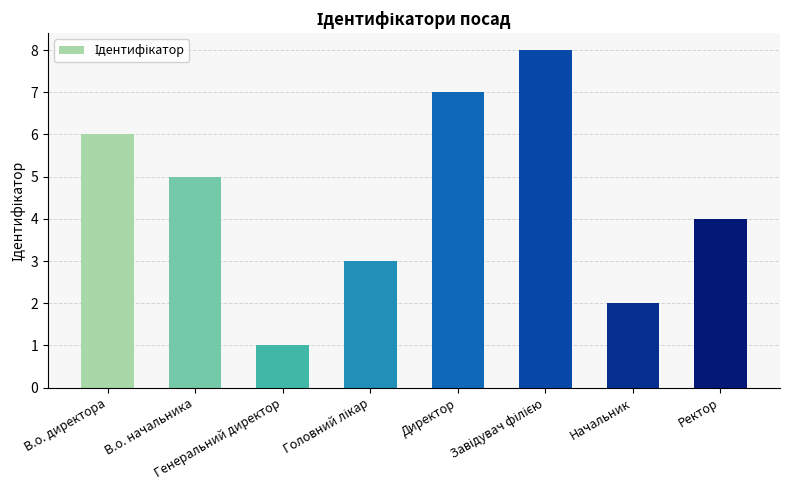

How many data points are less than 5?

4